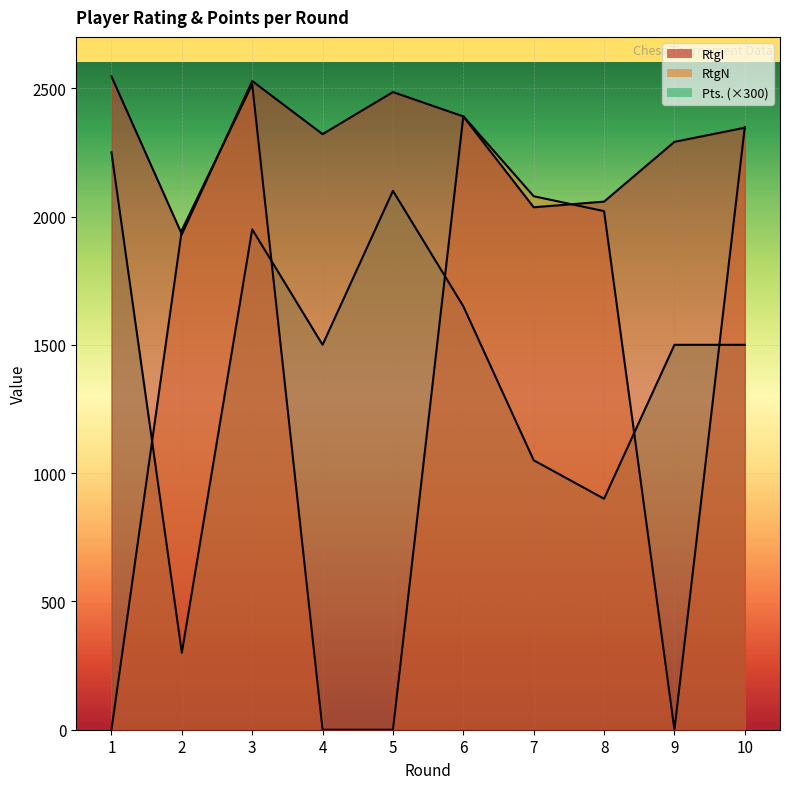

What are all the series names shown in the legend?

RtgI, RtgN, Pts.